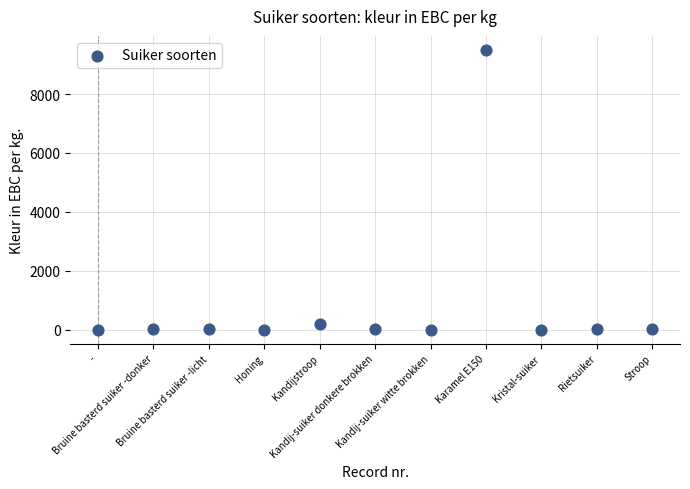

What is the range of Y values (max minus min)?

9500.0